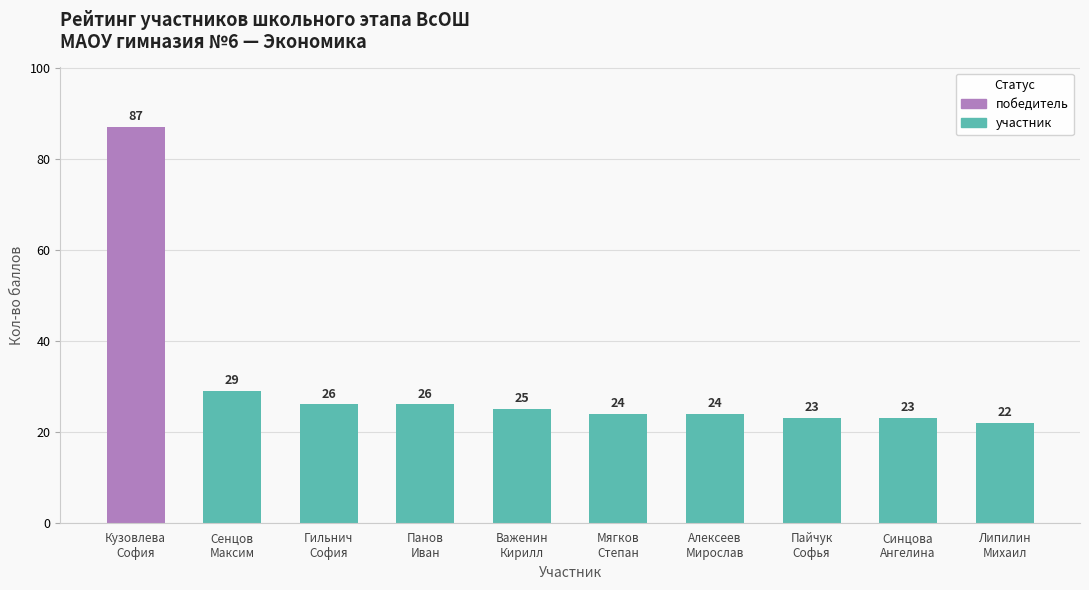

Is it true that the value at Панов Иван is 26?

True